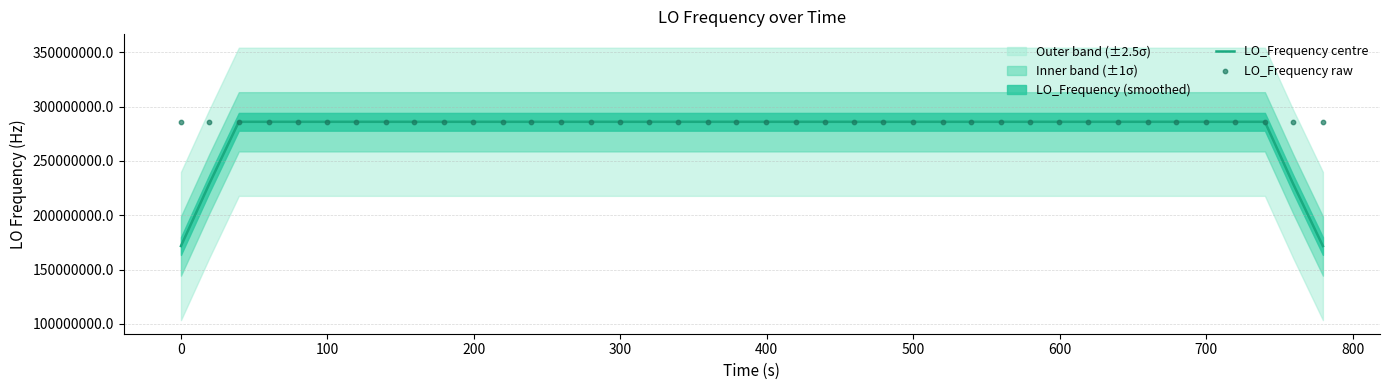

What is the highest value of the LO_Frequency centre series?

286078801.0